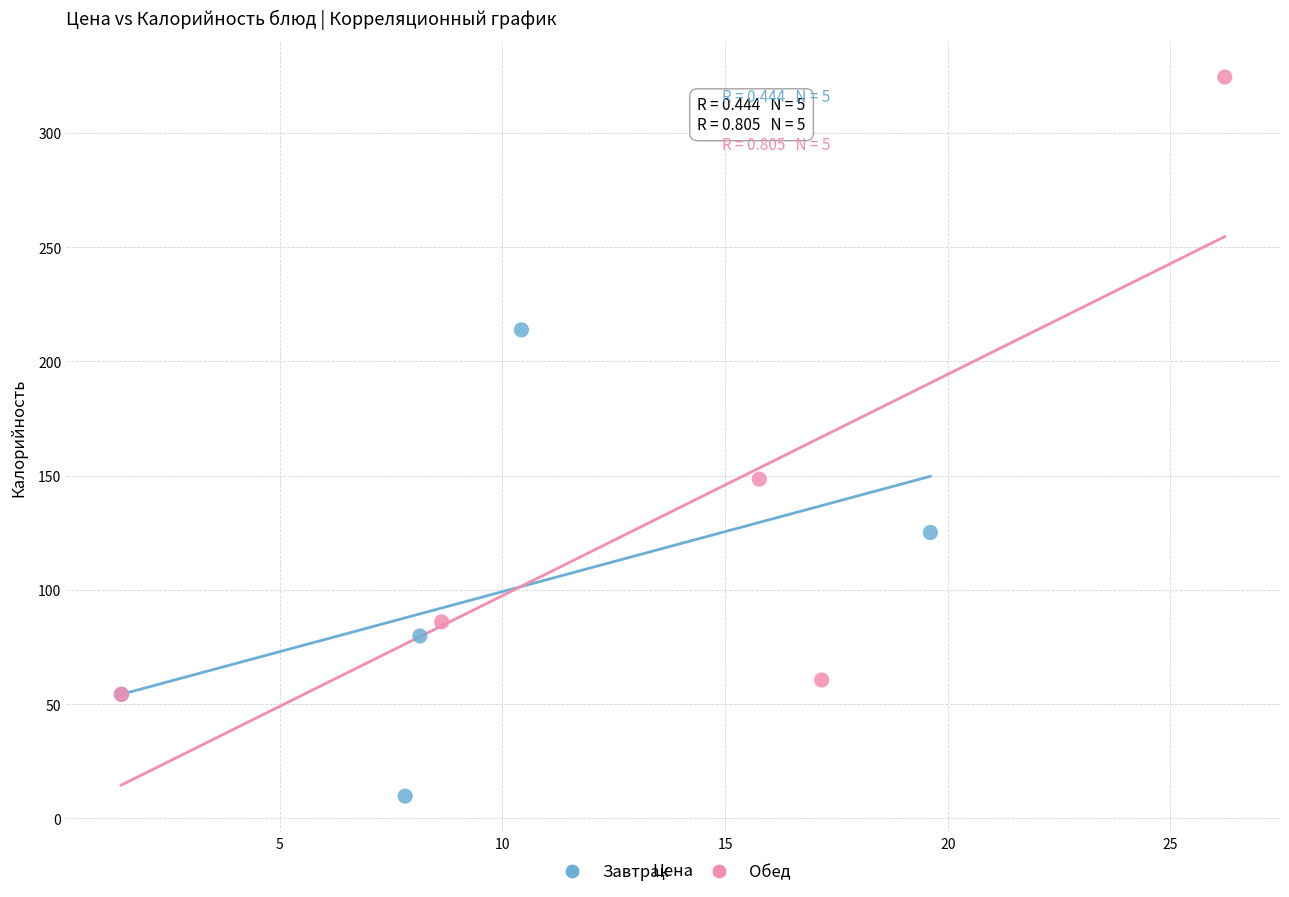

Which series has the widest spread of Y values?

Обед